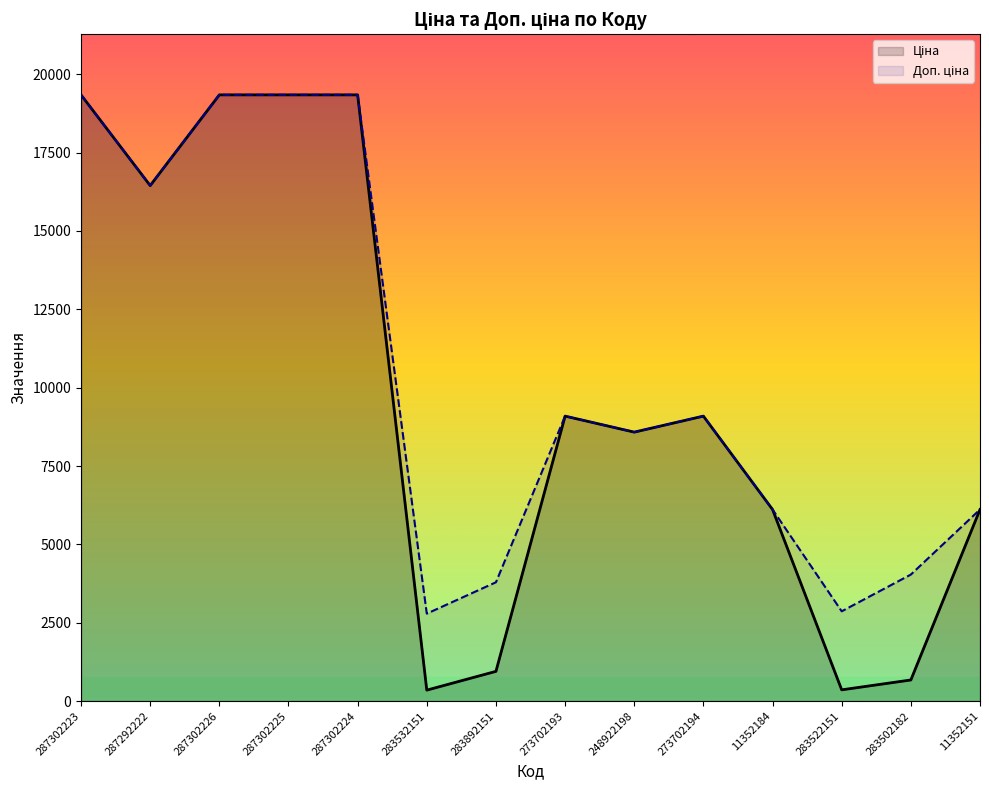

What is the difference between the Доп. ціна values at 287302223 and 287292222?

2894.9